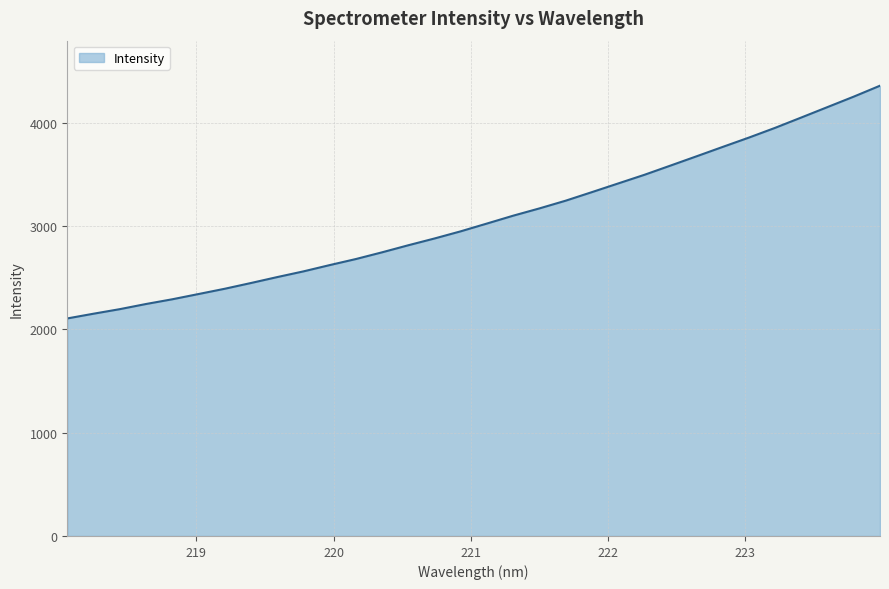

What is the smallest value displayed?

2107.1